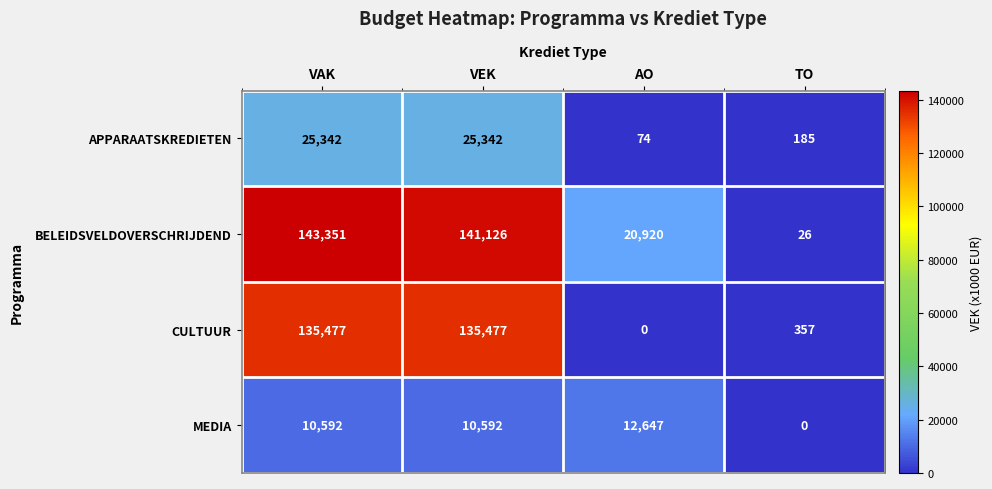

What is the maximum value for CULTUUR?

135477